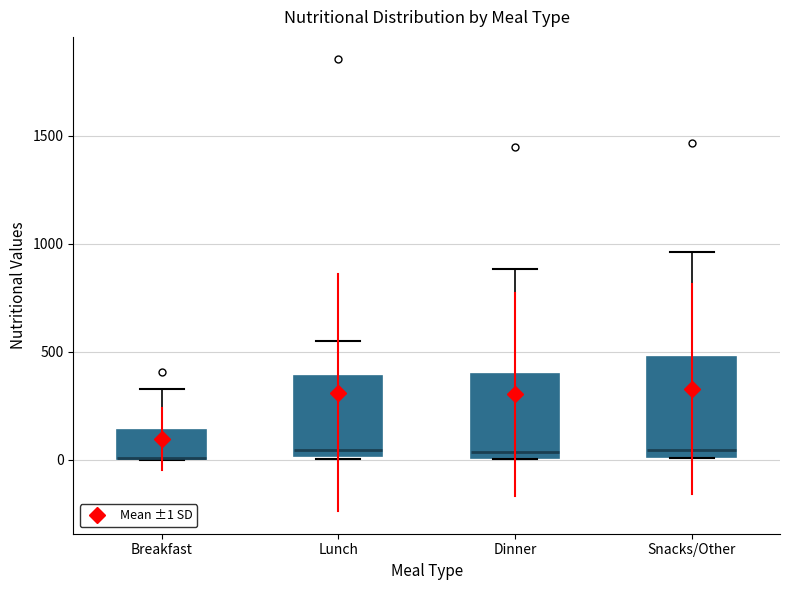

Where is the lower edge of the box for Lunch on the y-axis? The values are not printed on the chart, so give them approximately, as read against the axis.

0